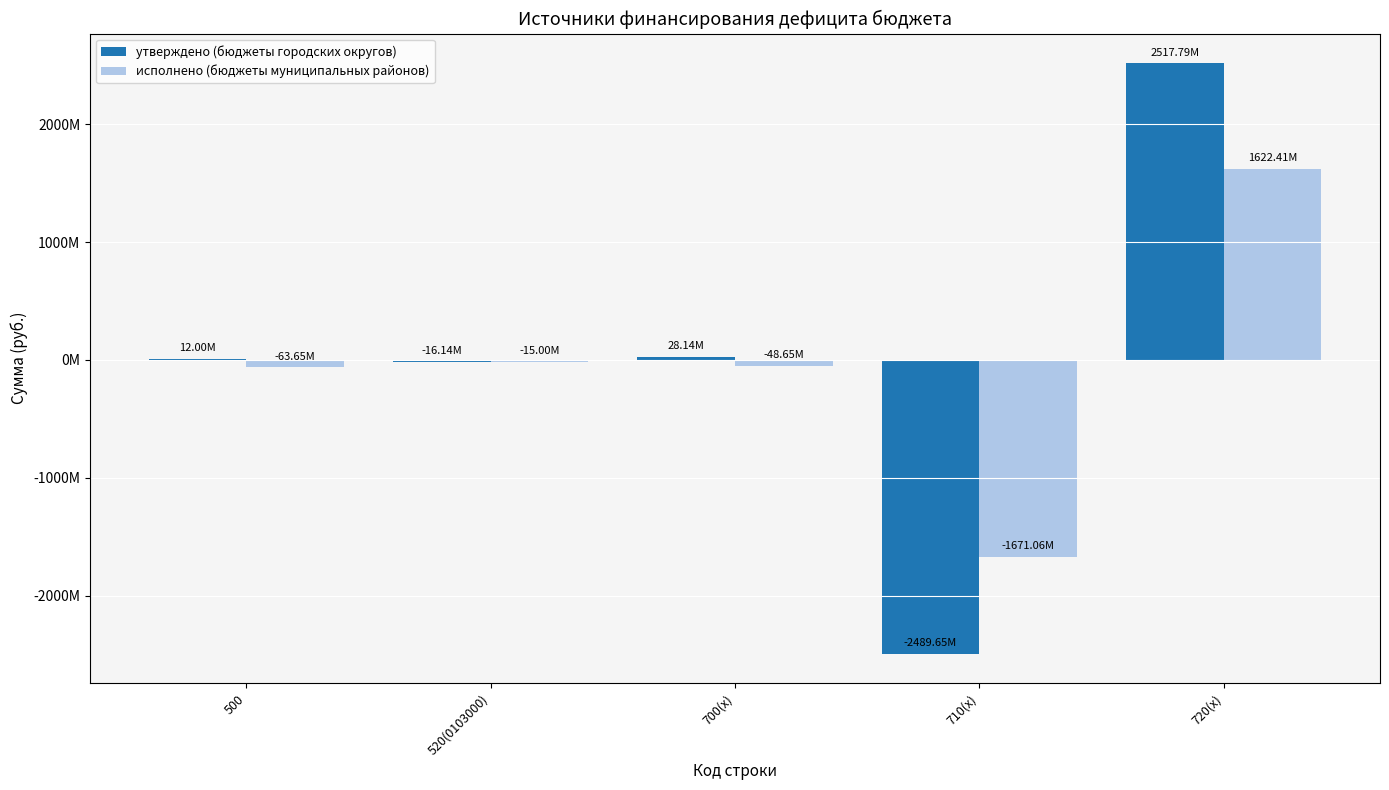

What is the average value of the утверждено (бюджеты городских округов) series?

10427791.6